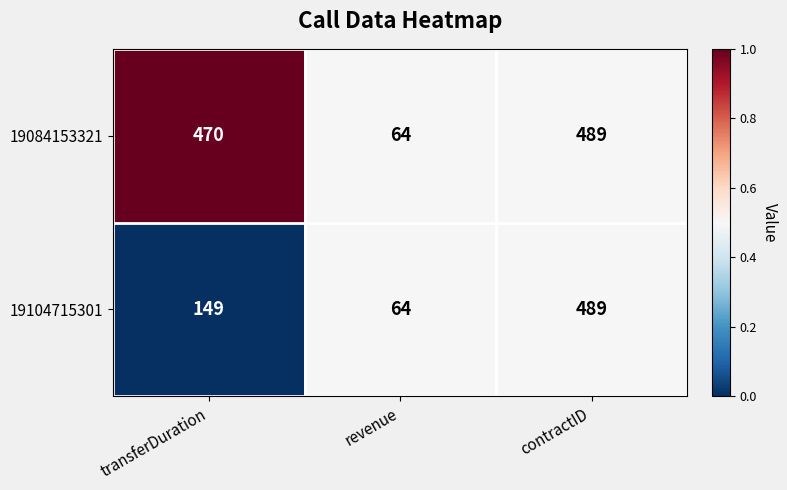

At which label is 19104715301 closest to 276?

transferDuration